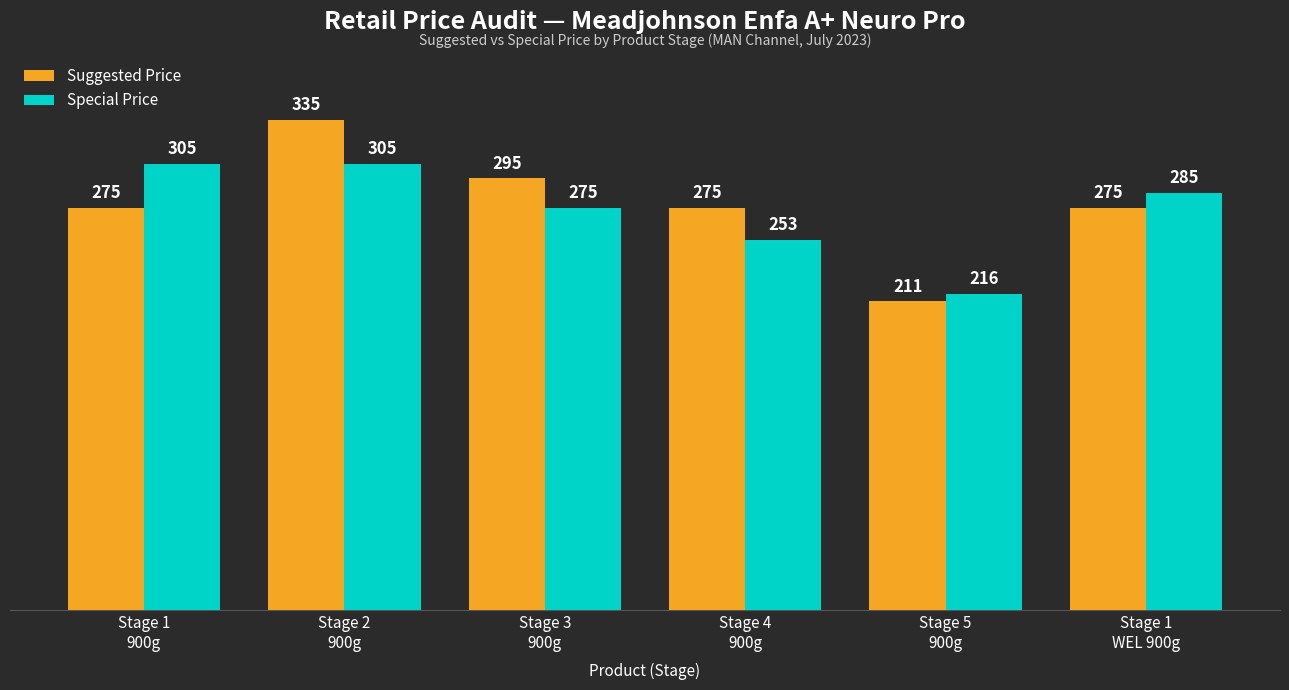

Rank the series by their maximum value, from lowest to highest.

Special Price, Suggested Price